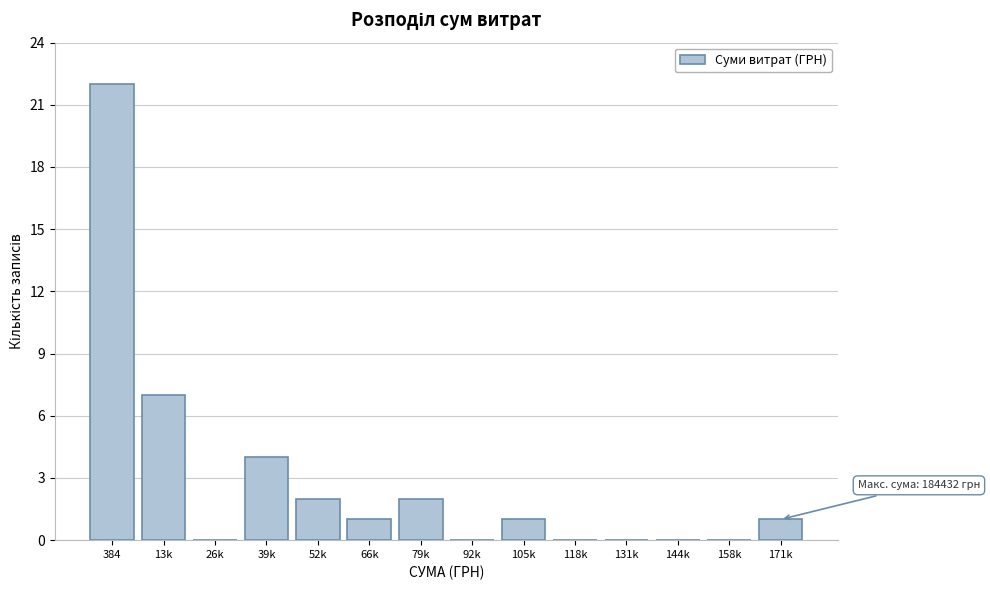

Reading left to right, list all the values displayed in this chart.

384=22	13k=7	26k=0	39k=4	52k=2	66k=1	79k=2	92k=0	105k=1	118k=0	131k=0	144k=0	158k=0	171k=1